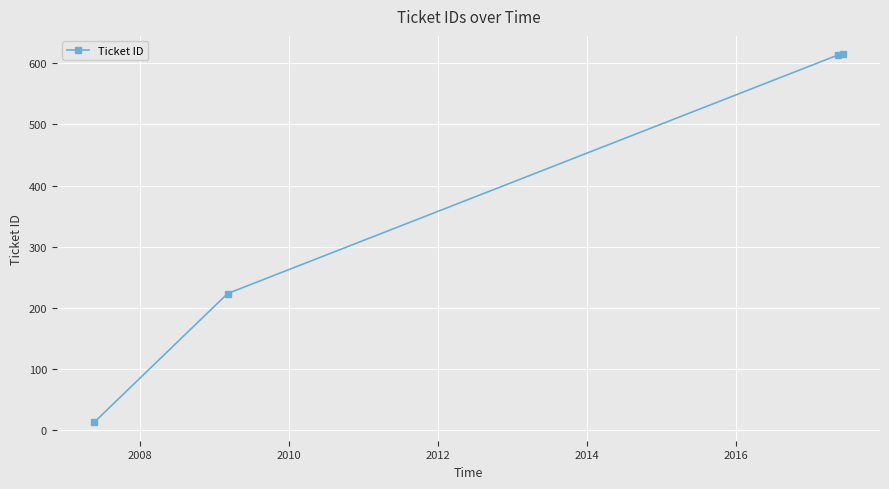

What is the difference between the maximum and minimum values?

603